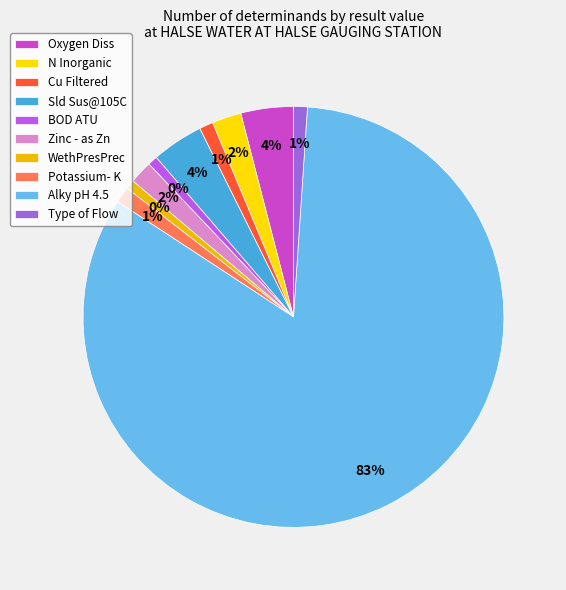

Combined, what portion of the pie is Sld Sus@105C and WethPresPrec?

4.7%